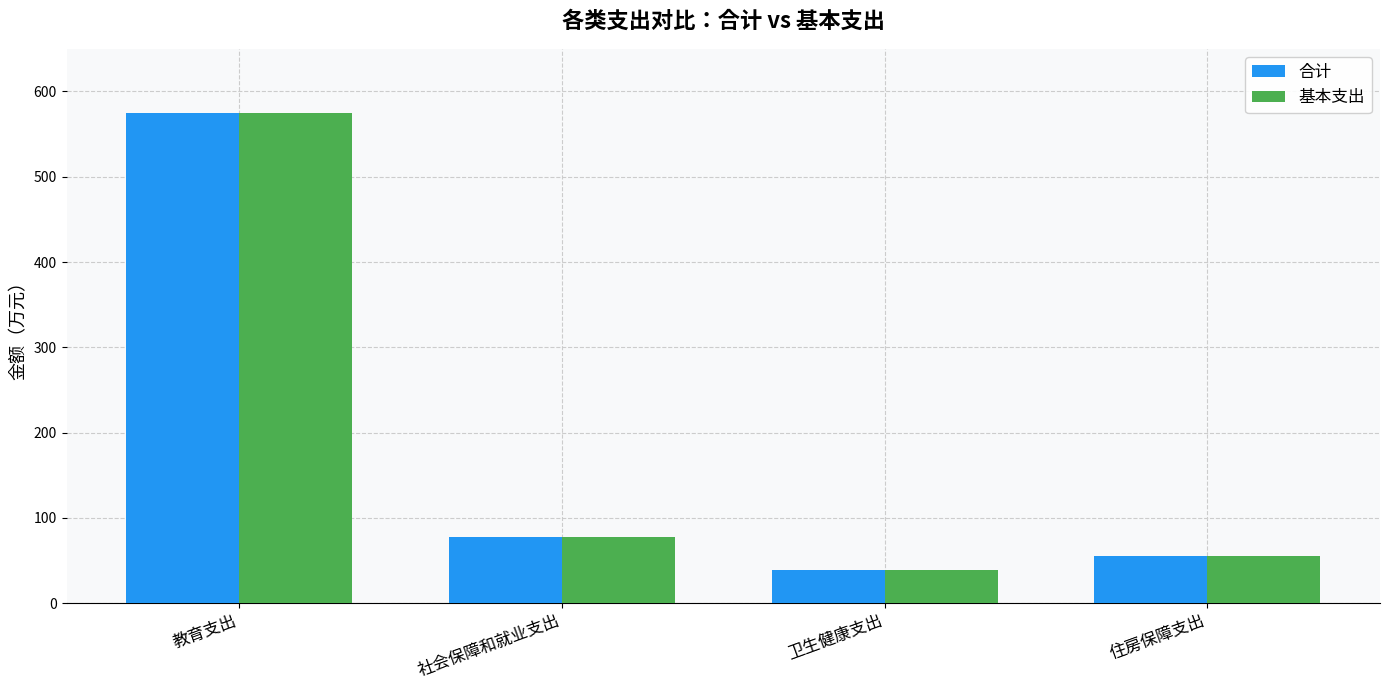

How many bars are there in total?

8